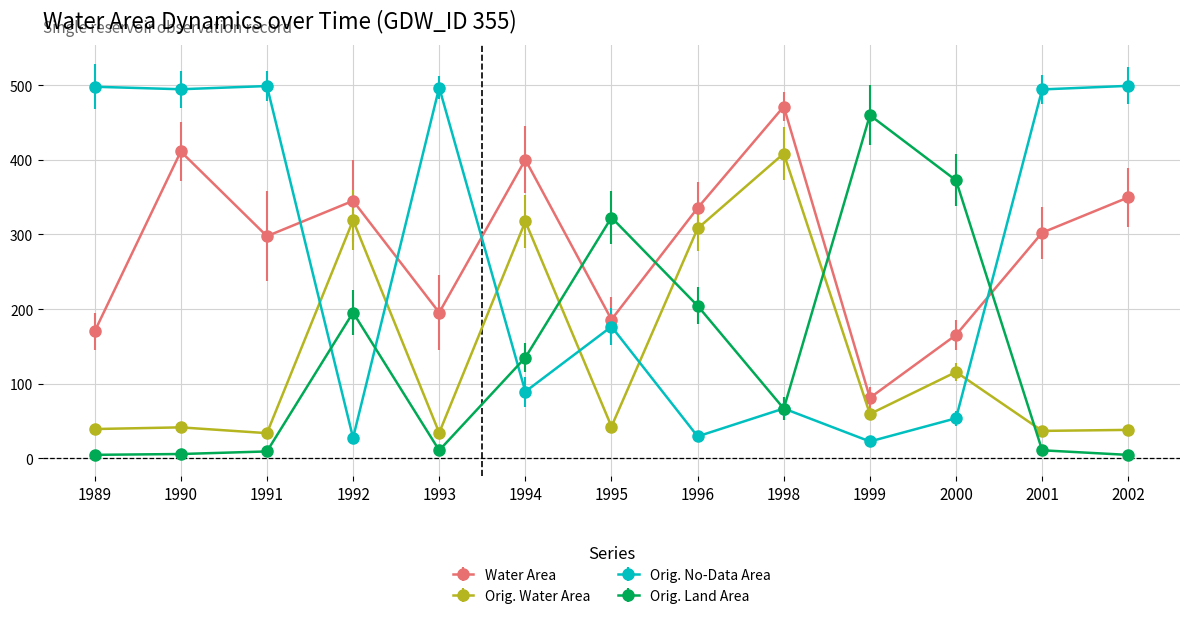

What is the value of the Orig. Land Area point at the 7th from the left?

322.8